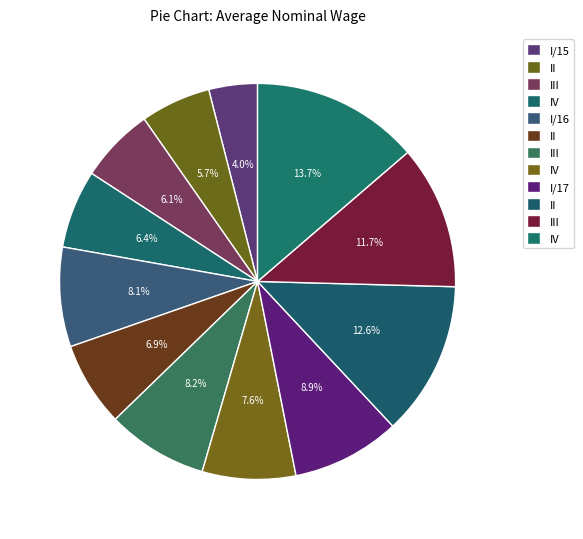

What is the largest slice in the pie chart?

IV